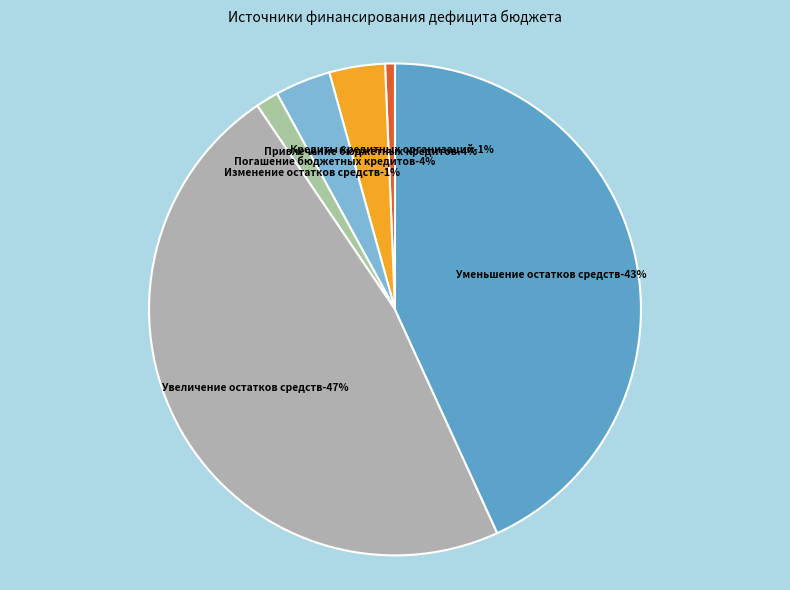

What is the ratio of the value at Уменьшение остатков средств to the value at Изменение остатков средств?

28.8